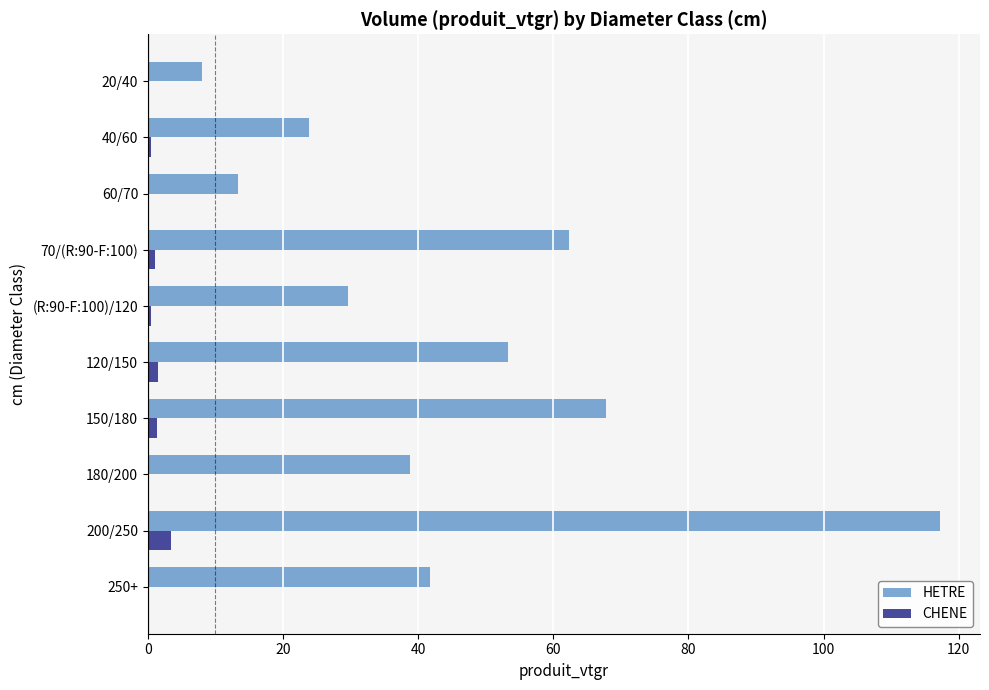

Which series has the largest total across all categories?

HETRE